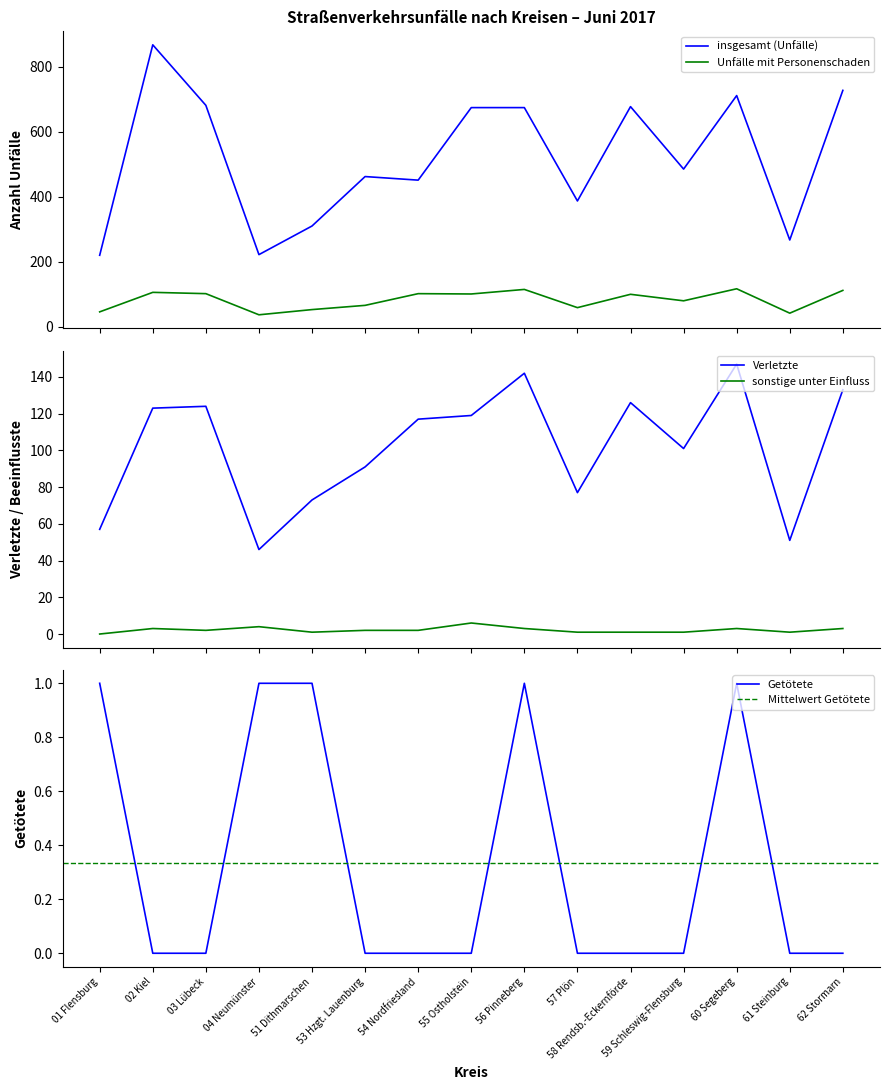

What is the difference between the maximum and minimum values in the insgesamt (Unfälle) series?

647